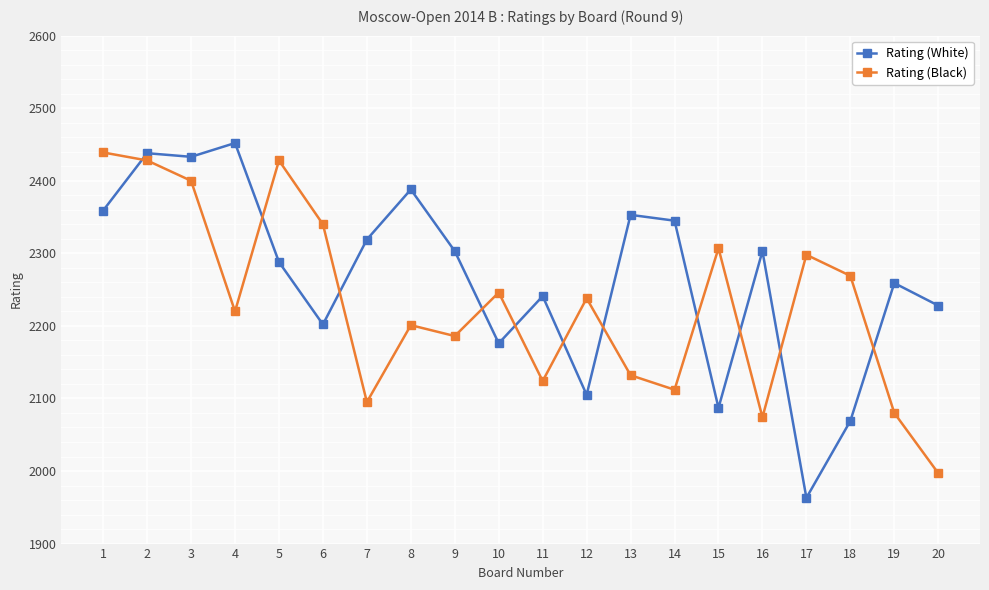

Count the number of categories in the chart.

20